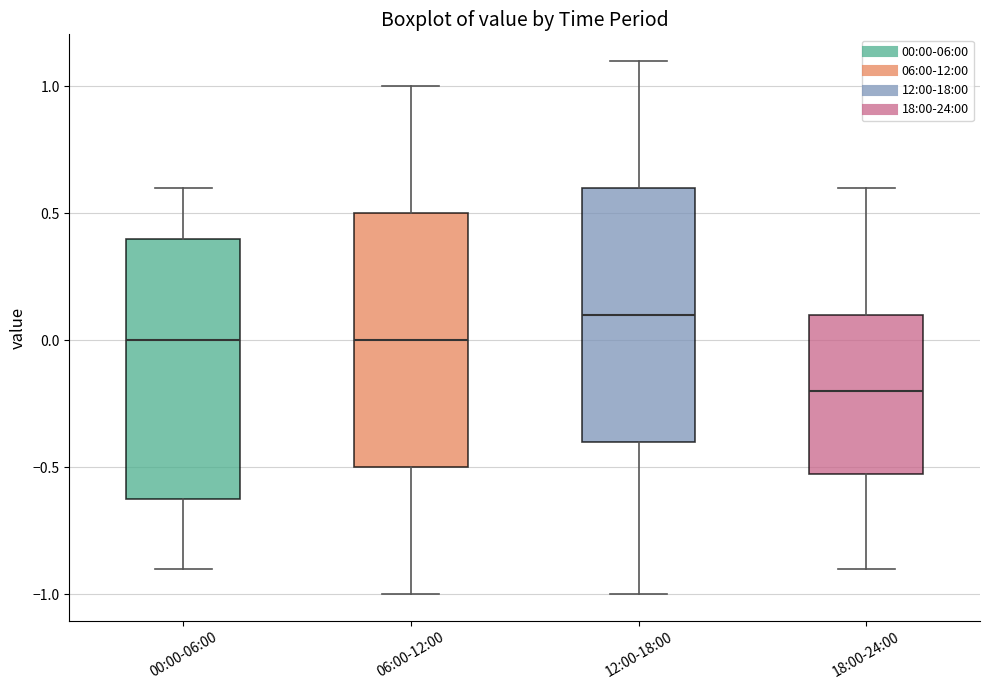

Which box has the lowest median line?

18:00-24:00